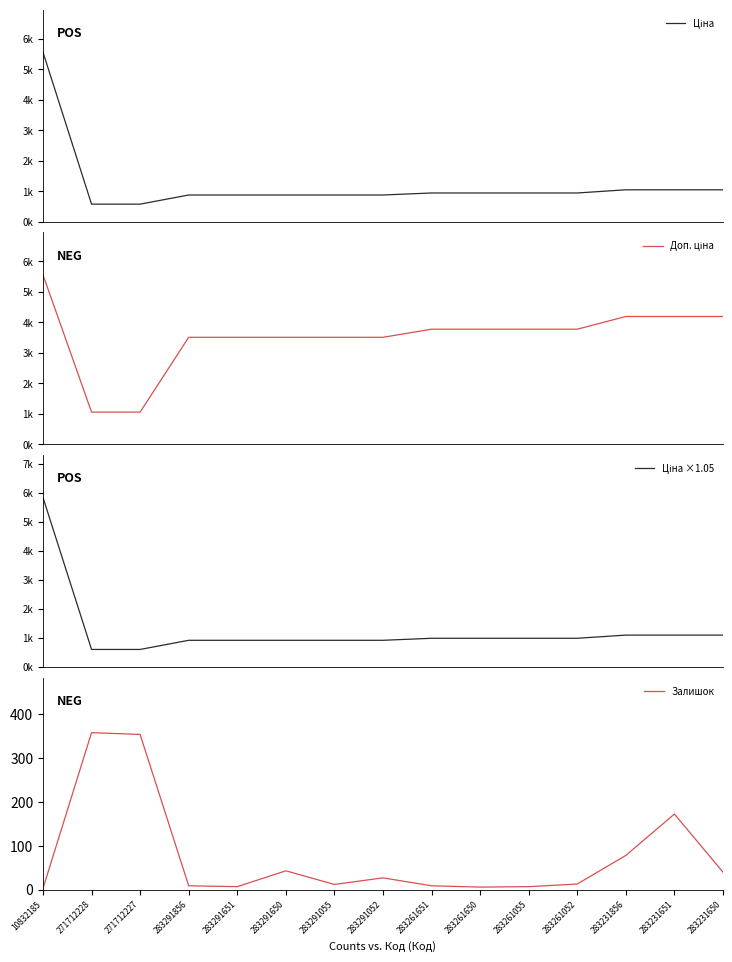

At how many categories does at least one series exceed 3670?

8